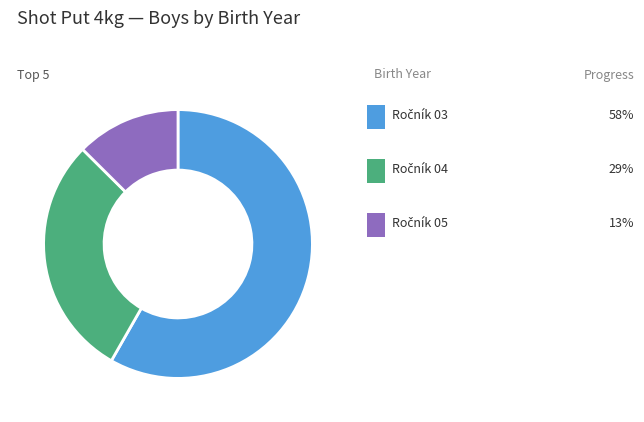

Is there a majority slice in this chart?

Yes